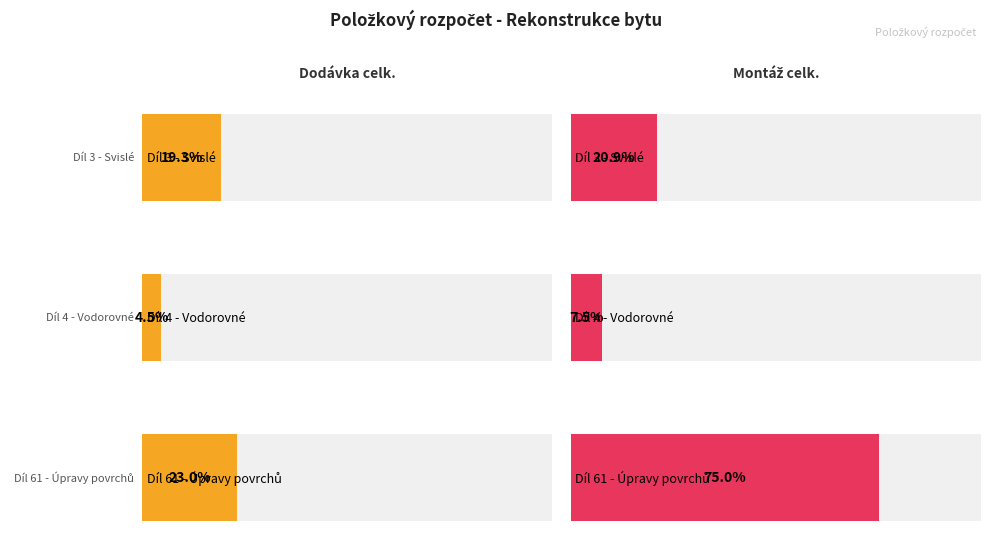

How many data points in Montáž celk. are above 10444?

2